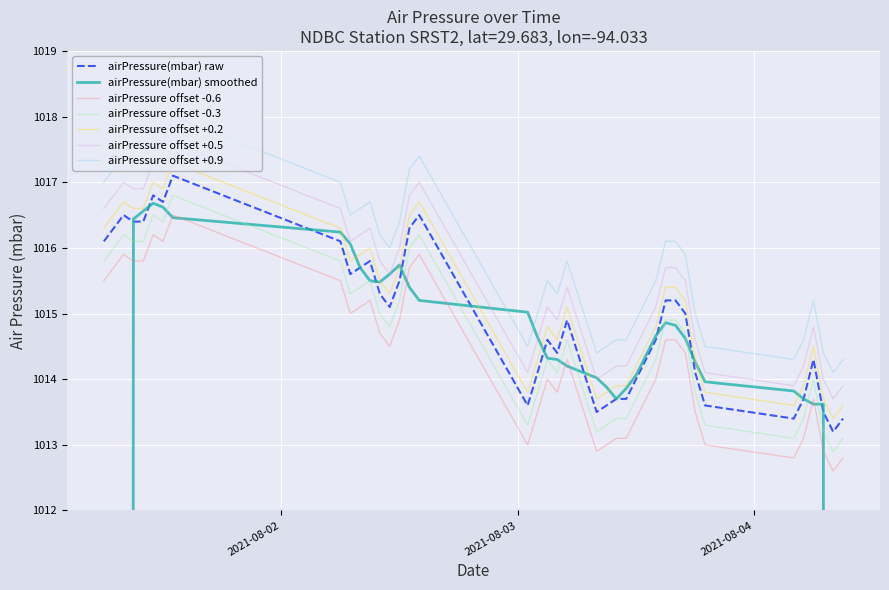

Reading left to right, list all the values displayed in this chart.

2021-08-01T06:00:00Z=1016.1	2021-08-01T08:00:00Z=1016.5	2021-08-01T09:00:00Z=1016.4	2021-08-01T10:00:00Z=1016.4	2021-08-01T11:00:00Z=1016.8	2021-08-01T12:00:00Z=1016.7	2021-08-01T13:00:00Z=1017.1	2021-08-02T06:00:00Z=1016.1	2021-08-02T07:00:00Z=1015.6	2021-08-02T08:00:00Z=1015.7	2021-08-02T09:00:00Z=1015.8	2021-08-02T10:00:00Z=1015.3	2021-08-02T11:00:00Z=1015.1	2021-08-02T12:00:00Z=1015.5	2021-08-02T13:00:00Z=1016.3	2021-08-02T14:00:00Z=1016.5	2021-08-03T01:00:00Z=1013.6	2021-08-03T02:00:00Z=1014.1	2021-08-03T03:00:00Z=1014.6	2021-08-03T04:00:00Z=1014.4	2021-08-03T05:00:00Z=1014.9	2021-08-03T08:00:00Z=1013.5	2021-08-03T09:00:00Z=1013.6	2021-08-03T10:00:00Z=1013.7	2021-08-03T11:00:00Z=1013.7	2021-08-03T12:00:00Z=1014.0	2021-08-03T13:00:00Z=1014.3	2021-08-03T14:00:00Z=1014.6	2021-08-03T15:00:00Z=1015.2	2021-08-03T16:00:00Z=1015.2	2021-08-03T17:00:00Z=1015.0	2021-08-03T18:00:00Z=1014.1	2021-08-03T19:00:00Z=1013.6	2021-08-04T04:00:00Z=1013.4	2021-08-04T05:00:00Z=1013.7	2021-08-04T06:00:00Z=1014.3	2021-08-04T07:00:00Z=1013.5	2021-08-04T08:00:00Z=1013.2	2021-08-04T09:00:00Z=1013.4